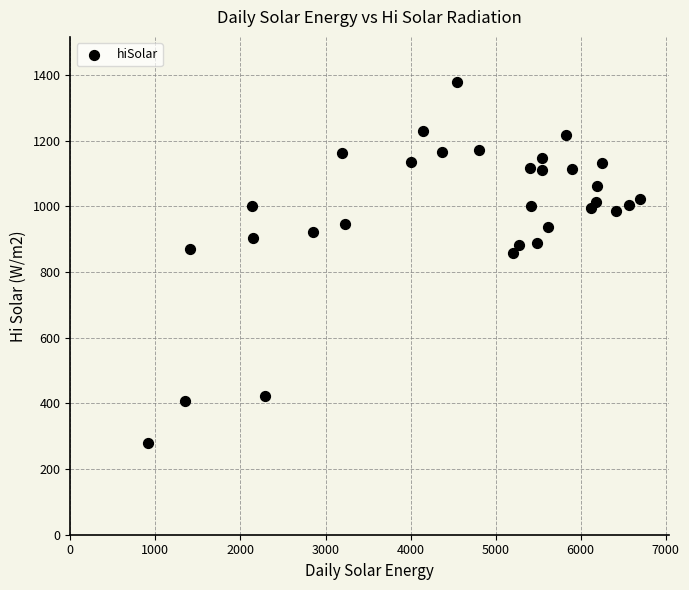

What is the range of Y values (max minus min)?

1100